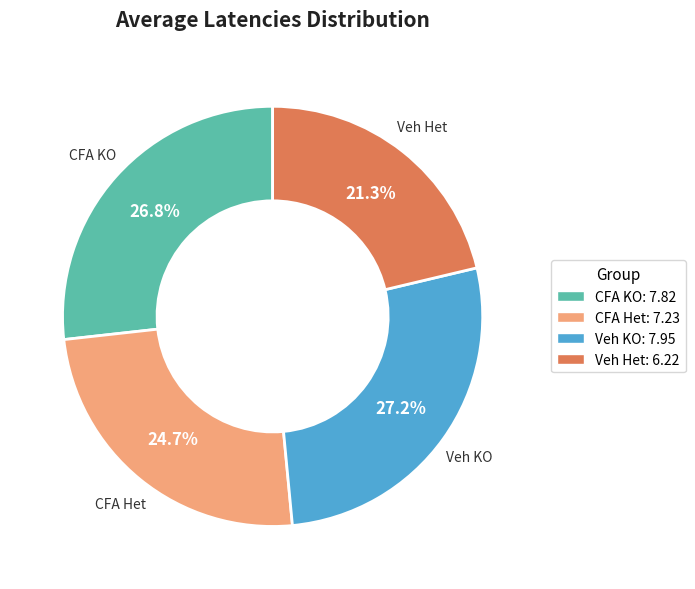

Does Veh Het represent more than half of the total?

No